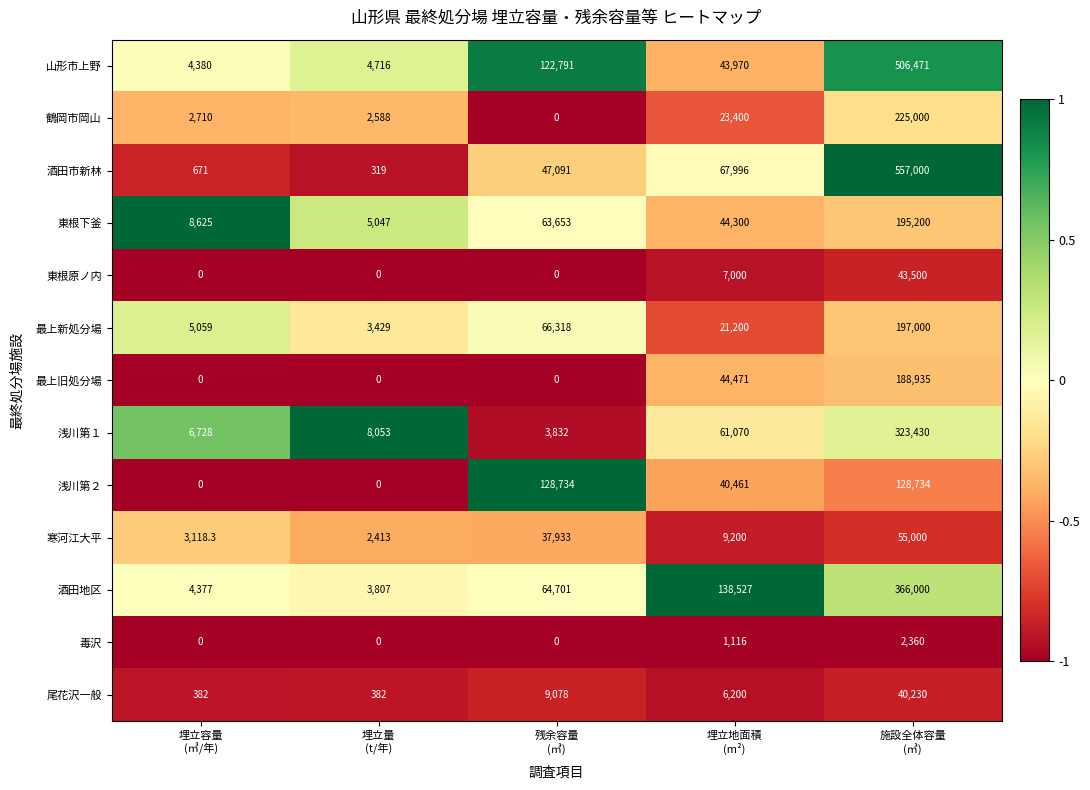

Count the 東根原ノ内 values in the range 0 to 7000.

4